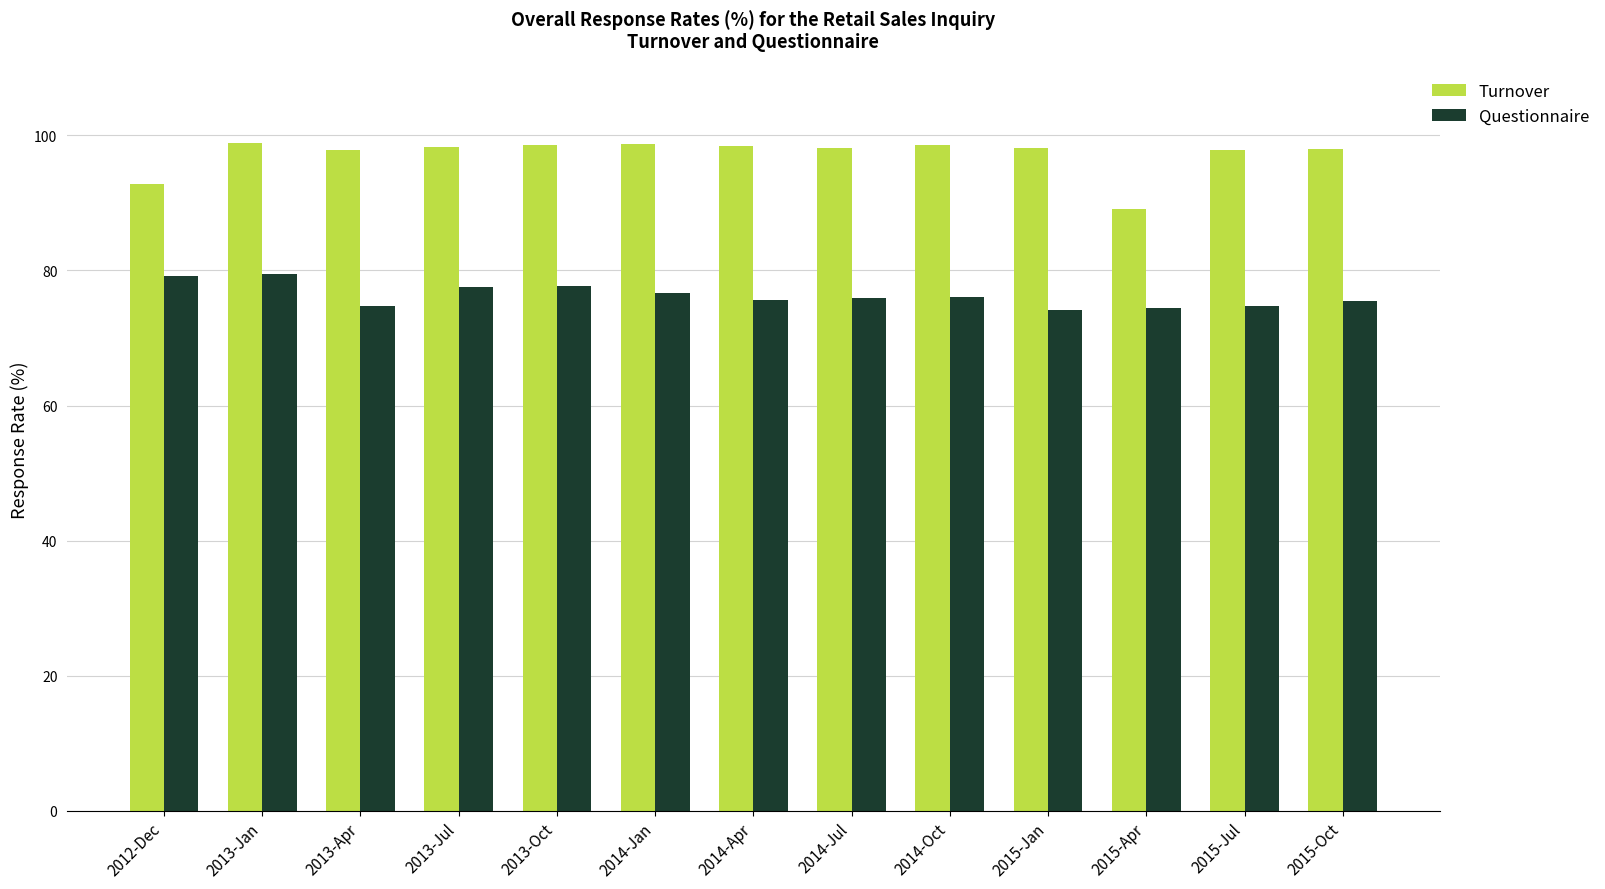

True or false: Questionnaire has a value of 46.3 at 2012-Dec.

False